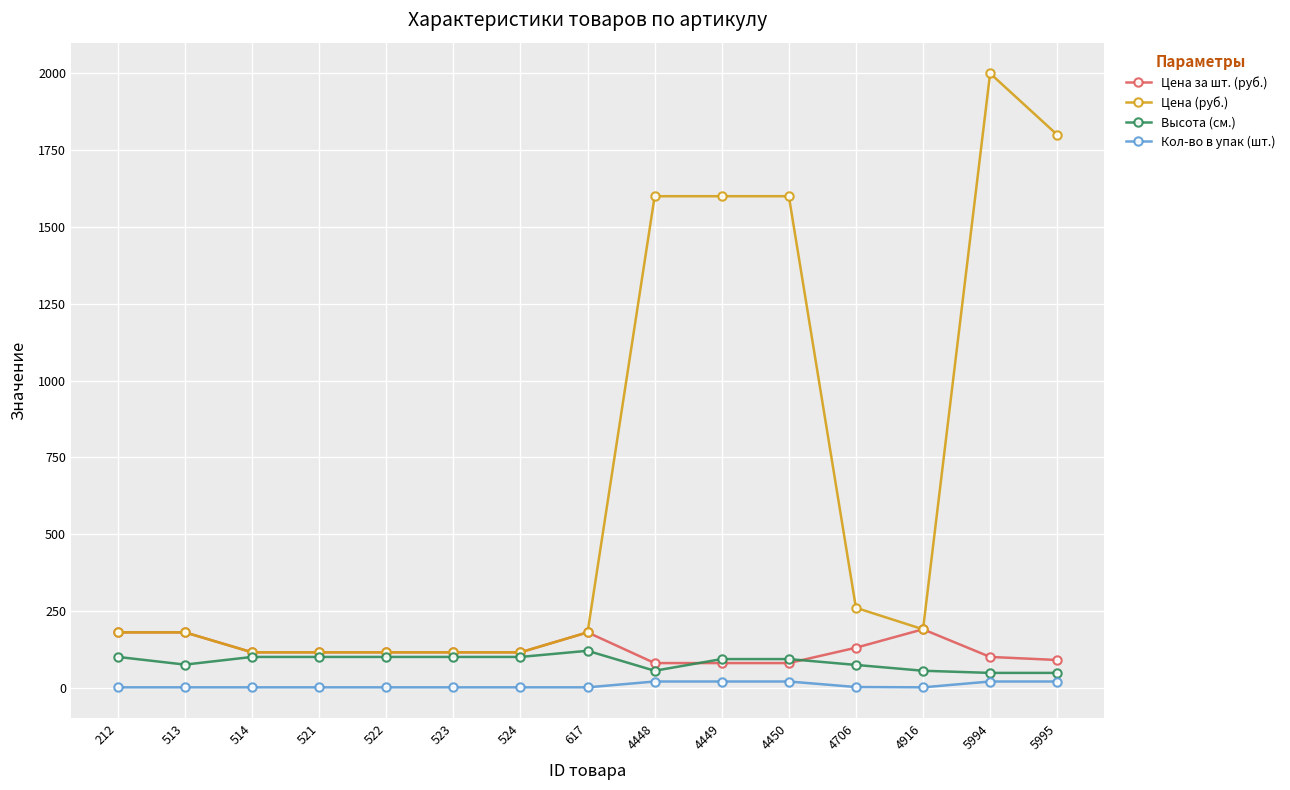

At which category is the sum across all series the highest?

5994